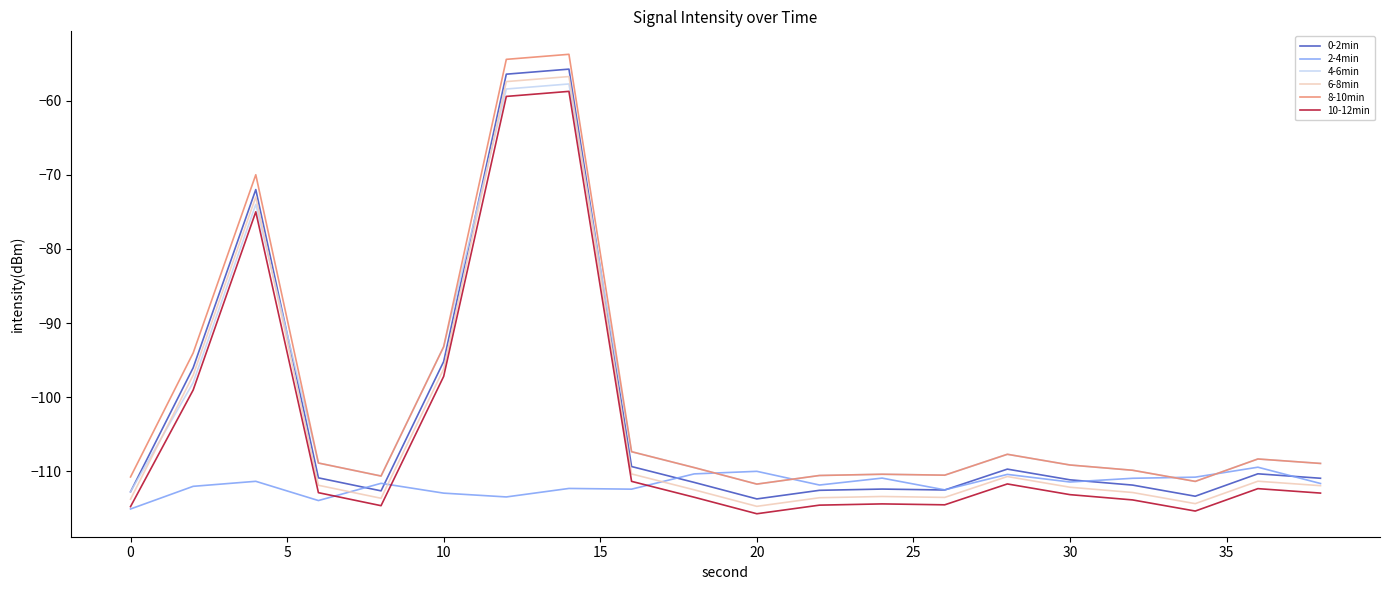

What is the maximum value shown in the chart?

-53.7